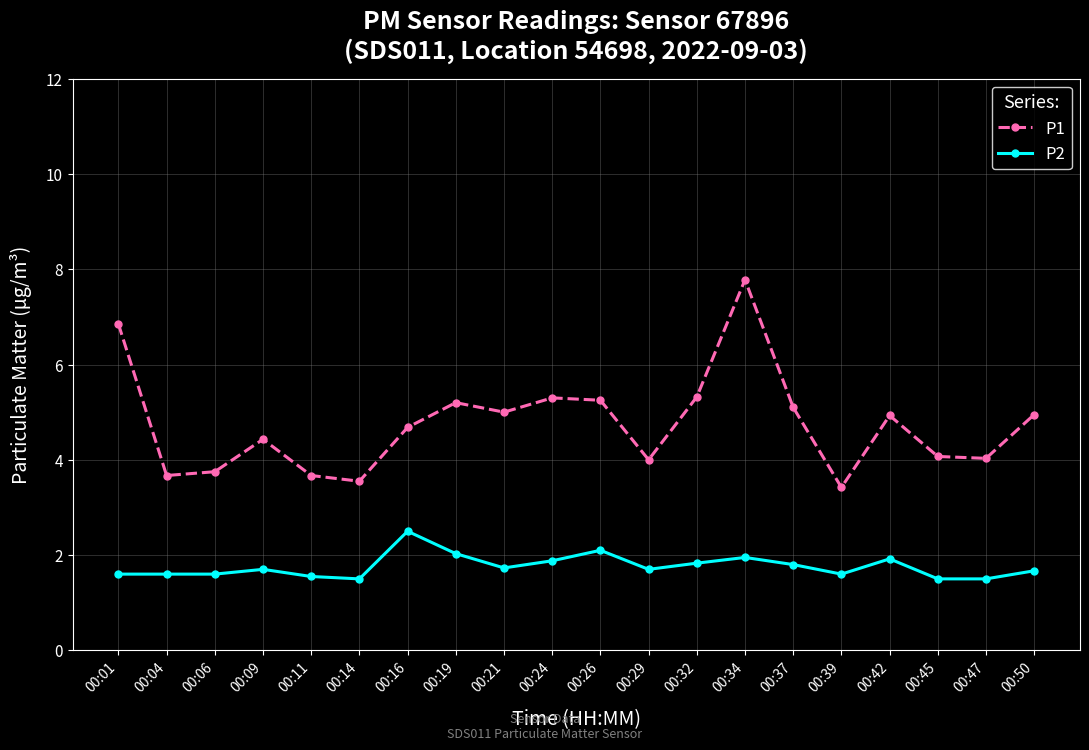

Is it true that P2 equals 1.8 at 00:37?

True